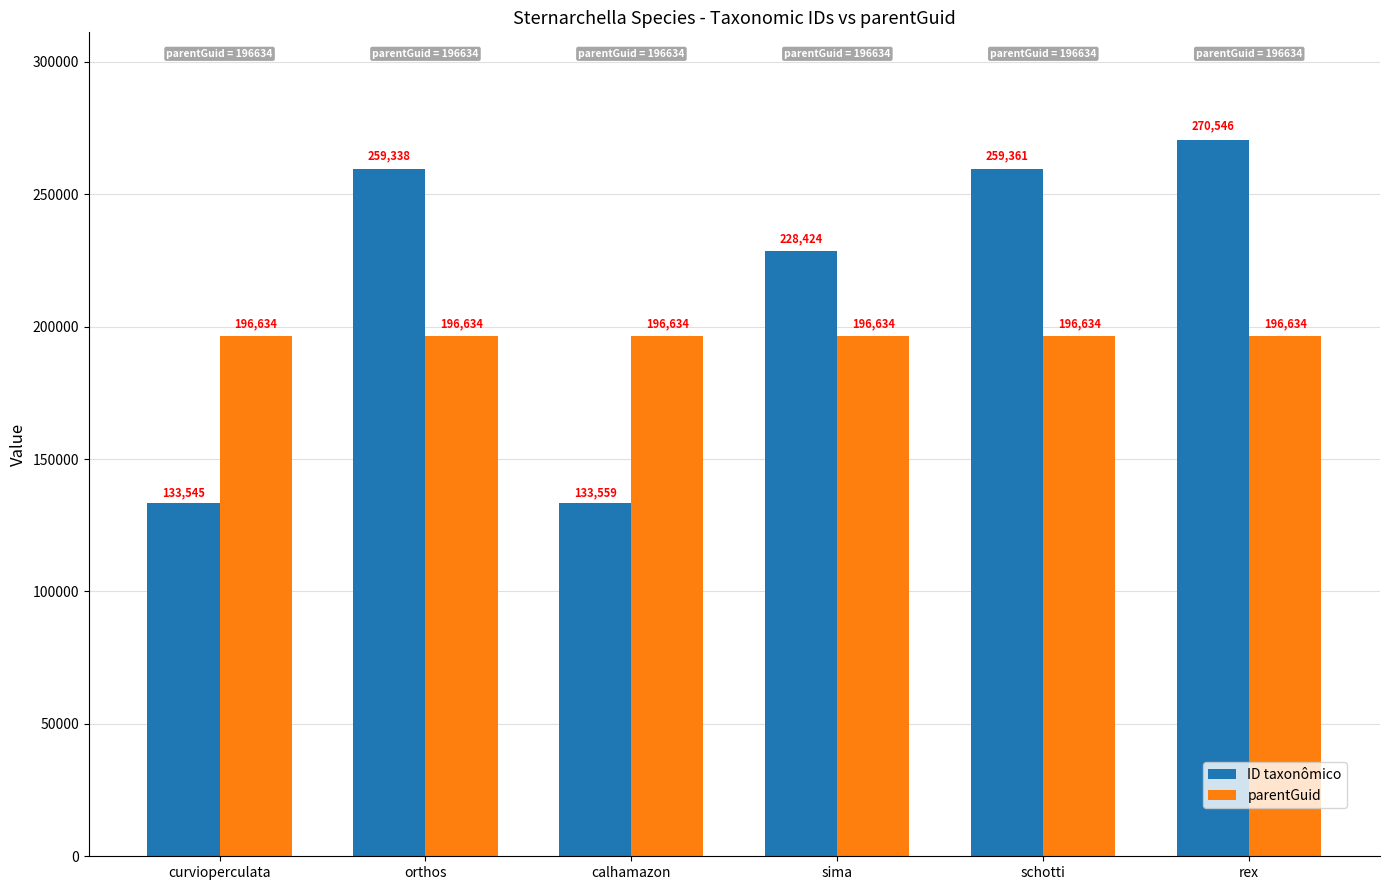

Which category has the lowest value in the ID taxonômico series?

curvioperculata